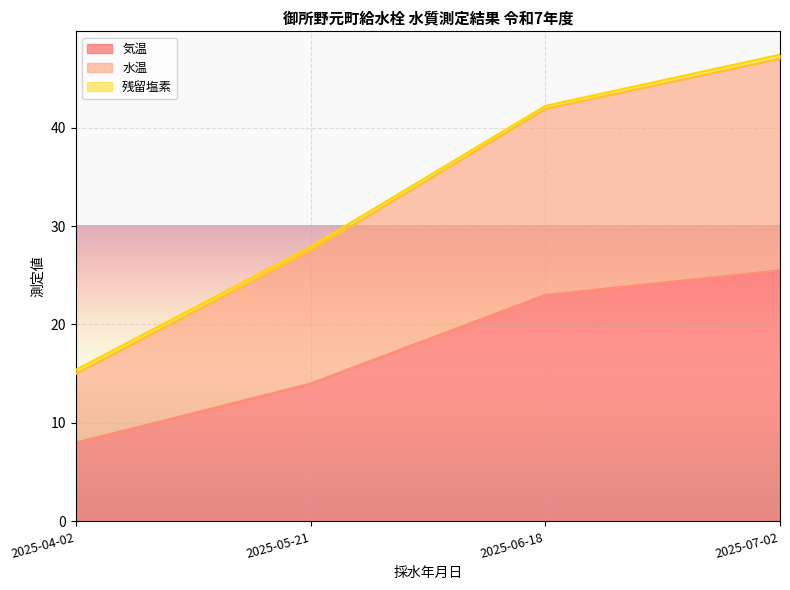

Where is 水温 nearest to the value 31?

2025-05-21